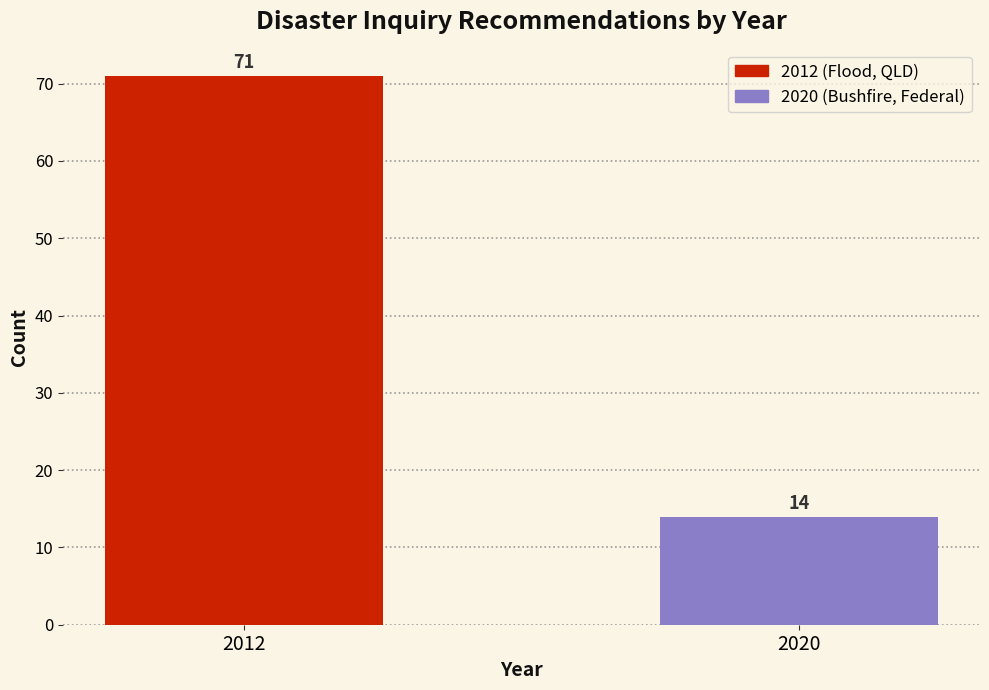

Reading left to right, extract all data points from this chart.

2012=71	2020=14